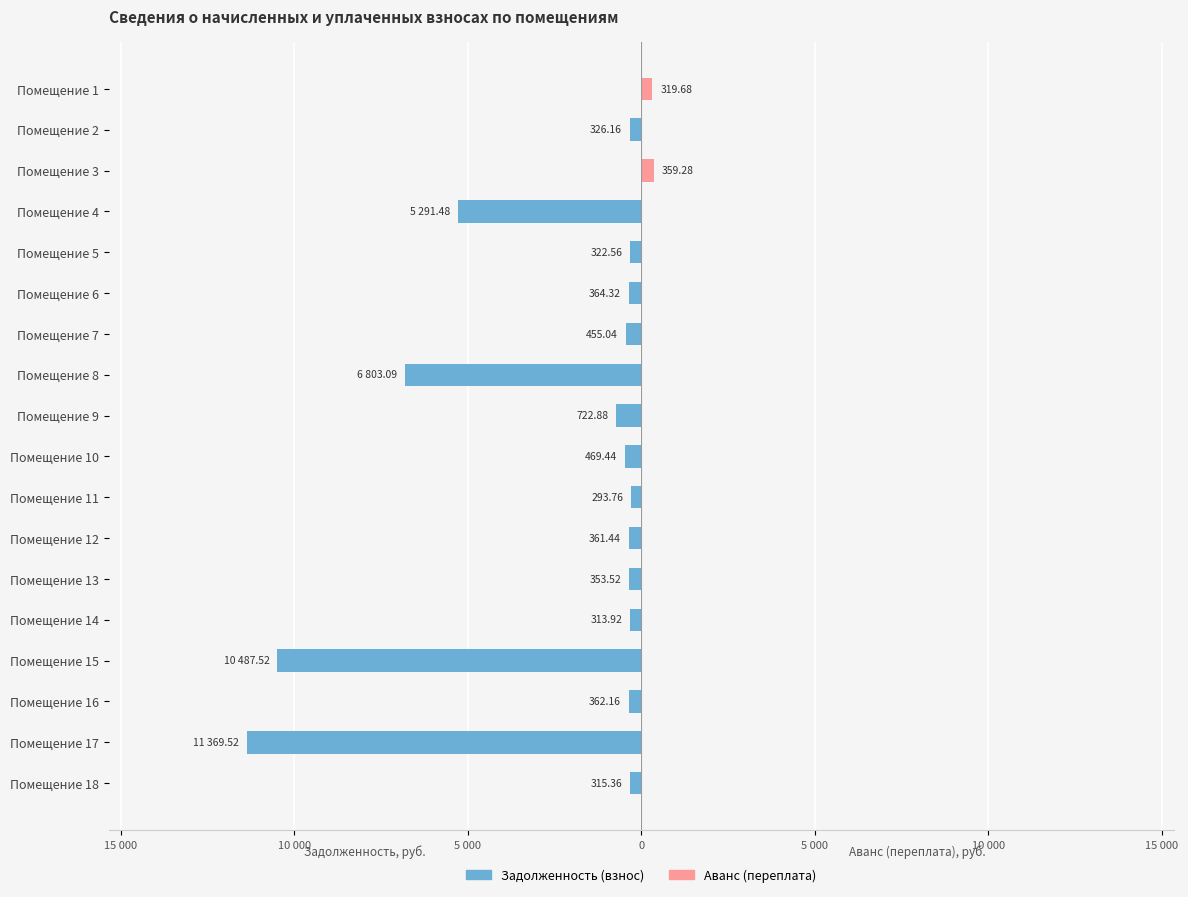

What is the maximum value for Аванс (переплата)?

359.3